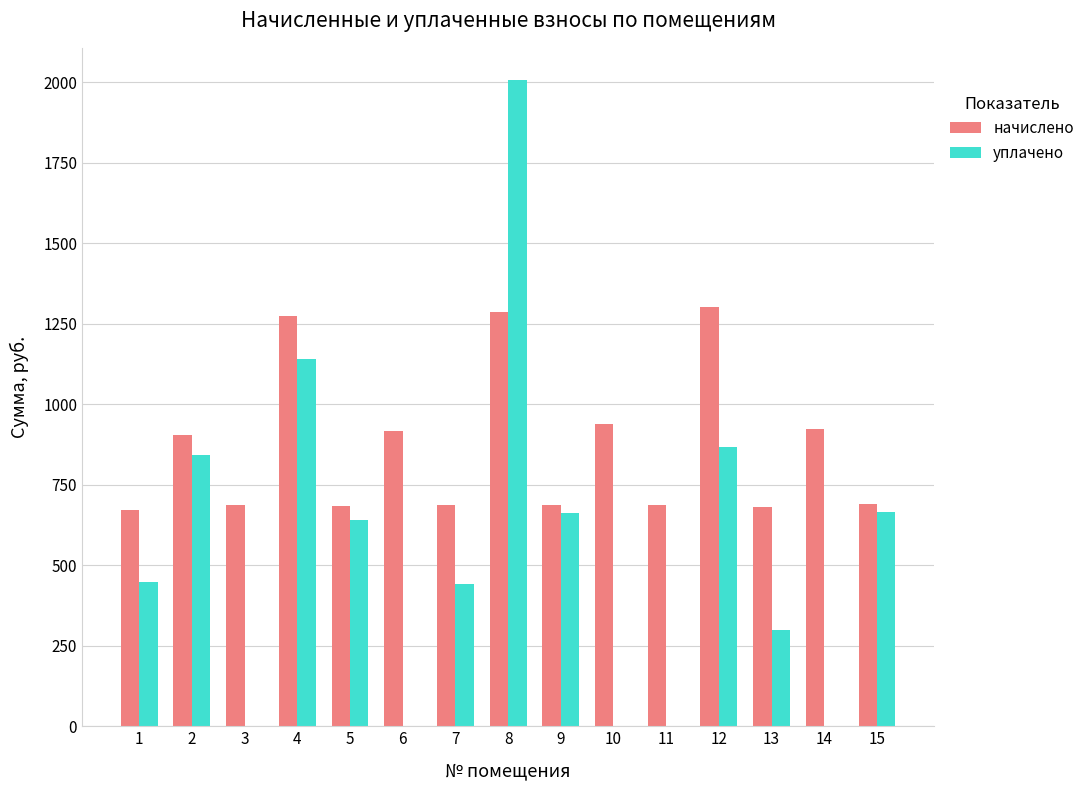

The value of начислено at 5 is 682.5. True or false?

True